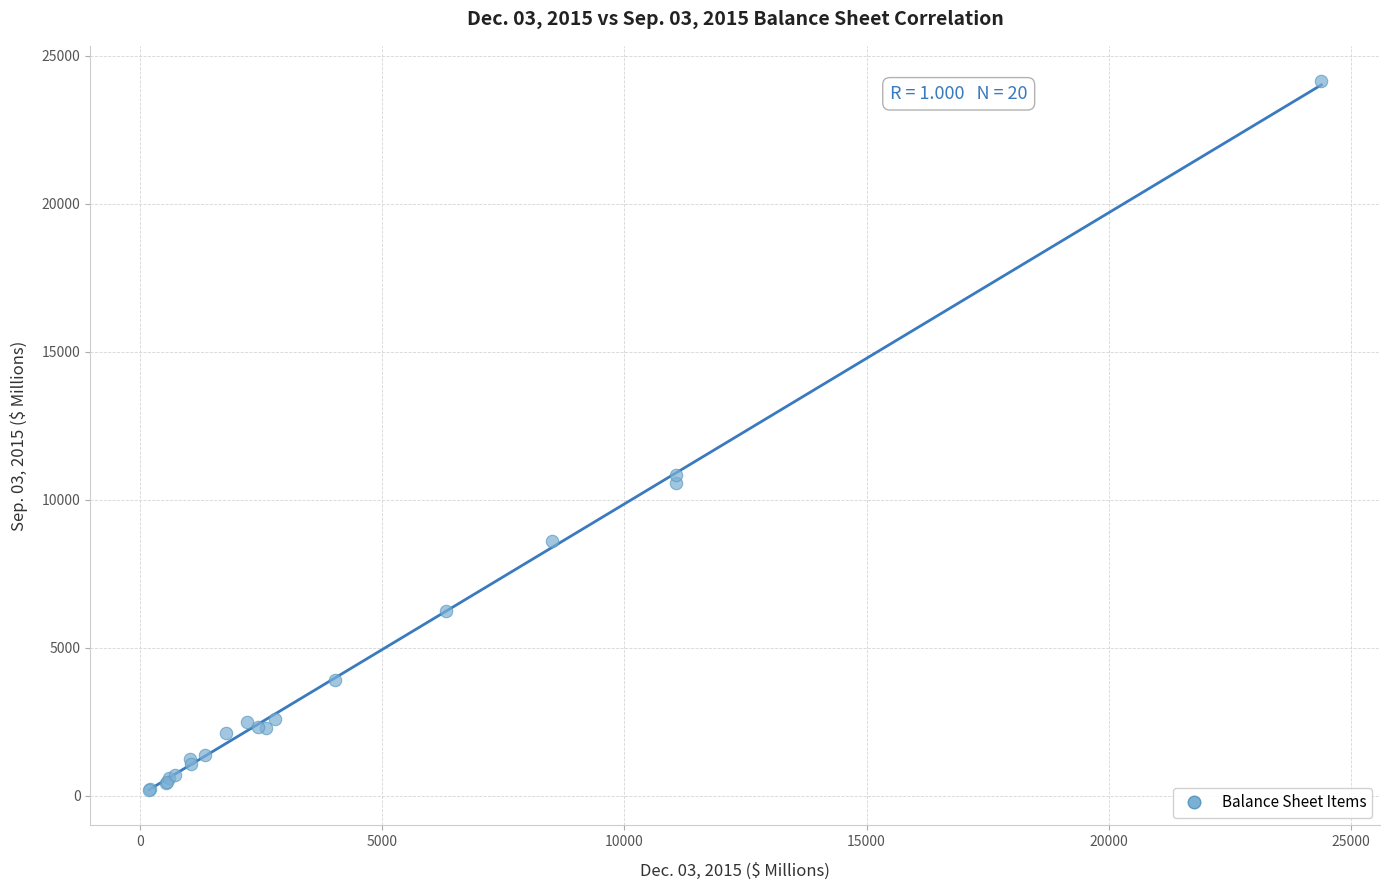

What Y value in the scatter plot is closest to 12174?

10855